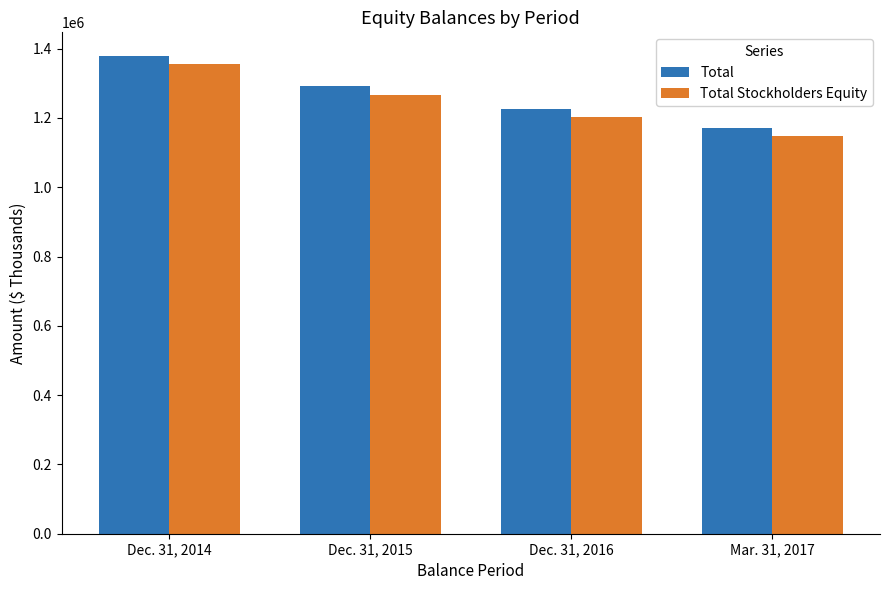

The Total Stockholders Equity series shows 1767740 at Dec. 31, 2014. True or false?

False